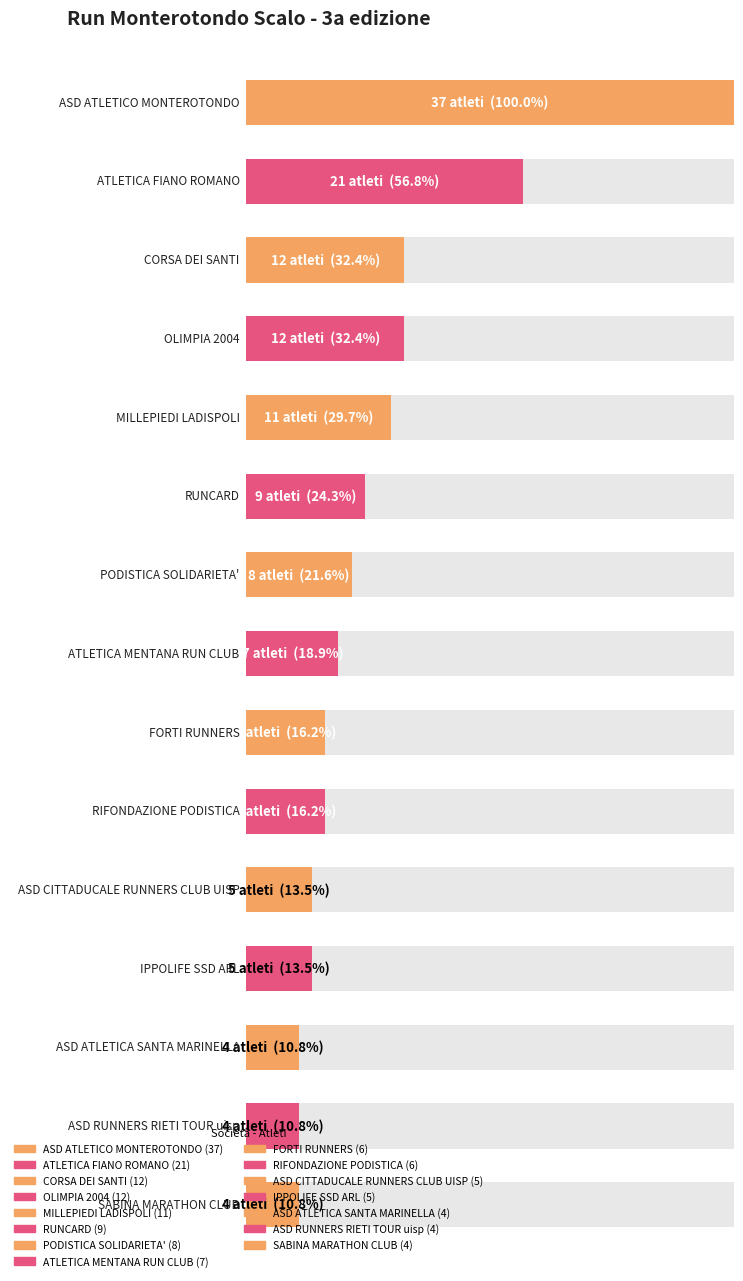

What is the label of the 7th bar from the left?

PODISTICA SOLIDARIETA'